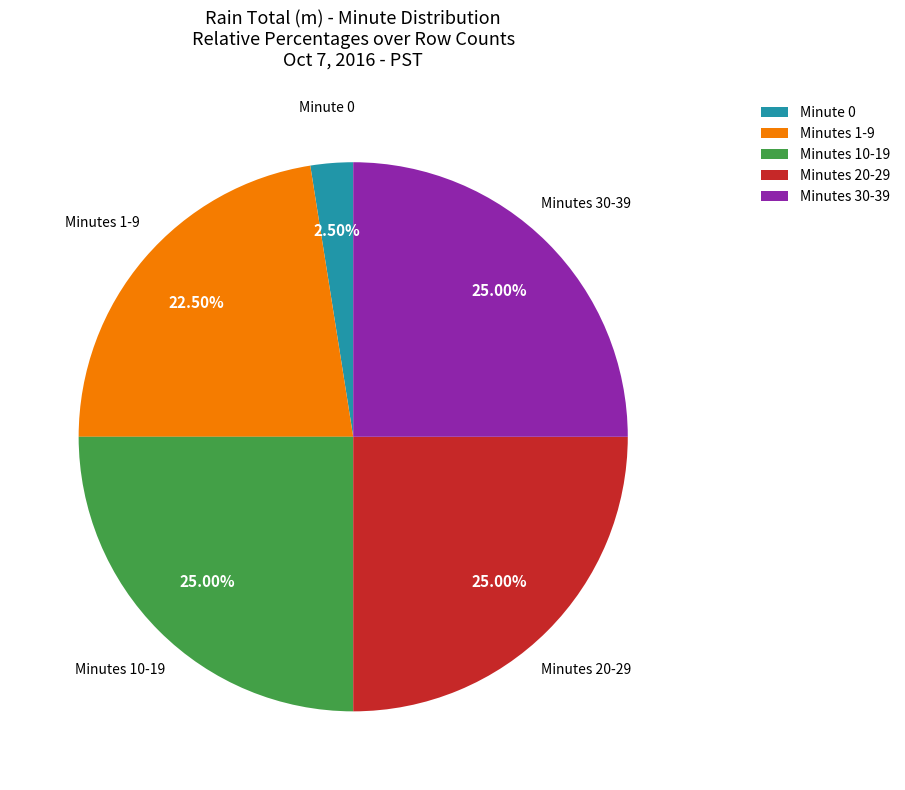

Is the sum of Minutes 1-9 and Minutes 10-19 greater than half?

No